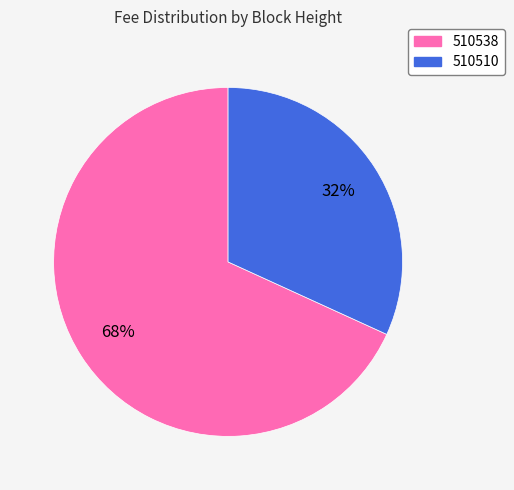

To the nearest percent, what is the average slice percentage?

50%